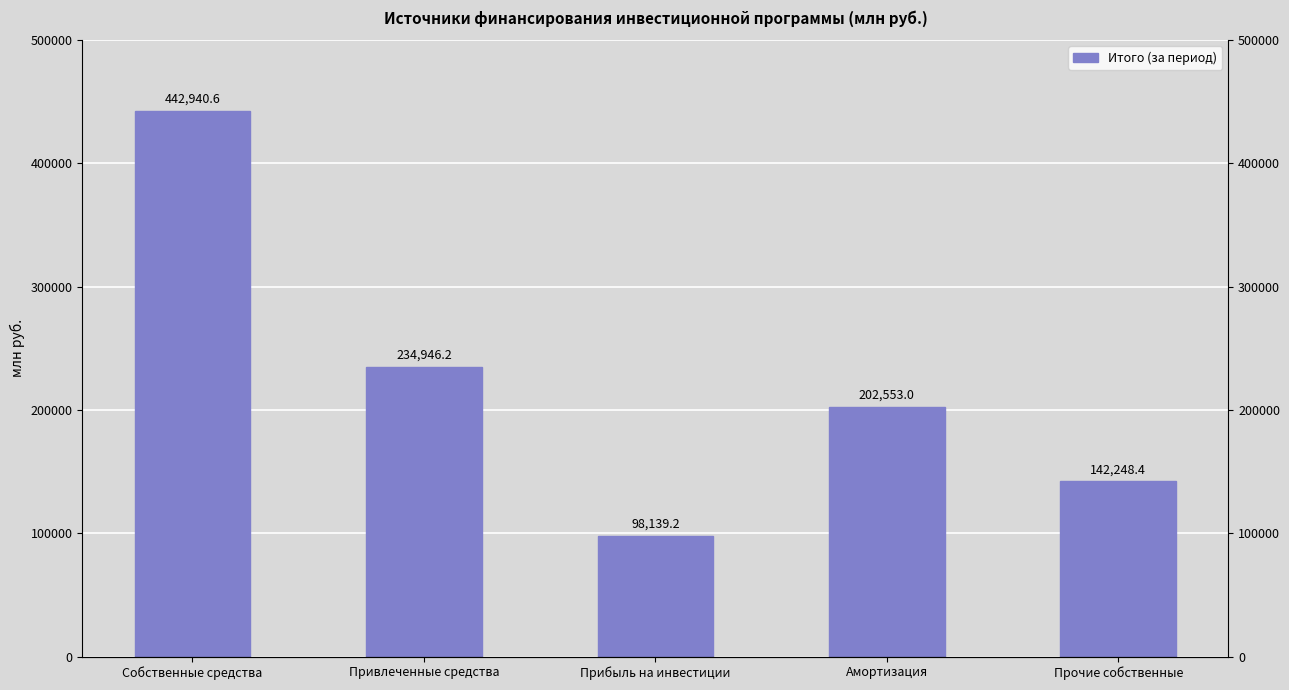

Rank the categories by value from highest to lowest.

Собственные средства, Привлеченные средства, Амортизация, Прочие собственные, Прибыль на инвестиции